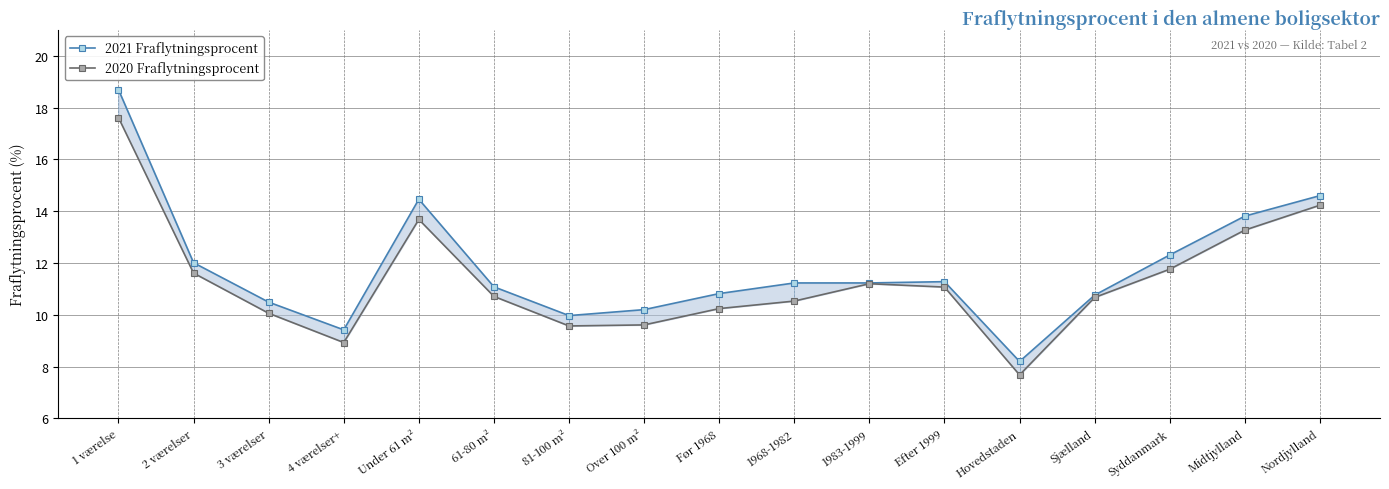

What is the sum of the 2020 Fraflytningsprocent values at Før 1968 and Midtjylland?

23.5